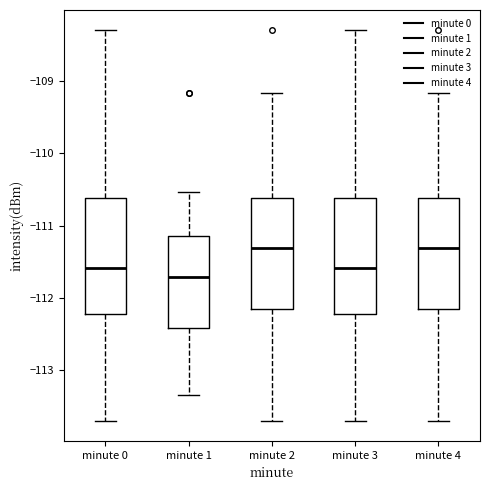

Where is the lower edge of the box for minute 3 on the y-axis? The values are not printed on the chart, so give them approximately, as read against the axis.

-112.2